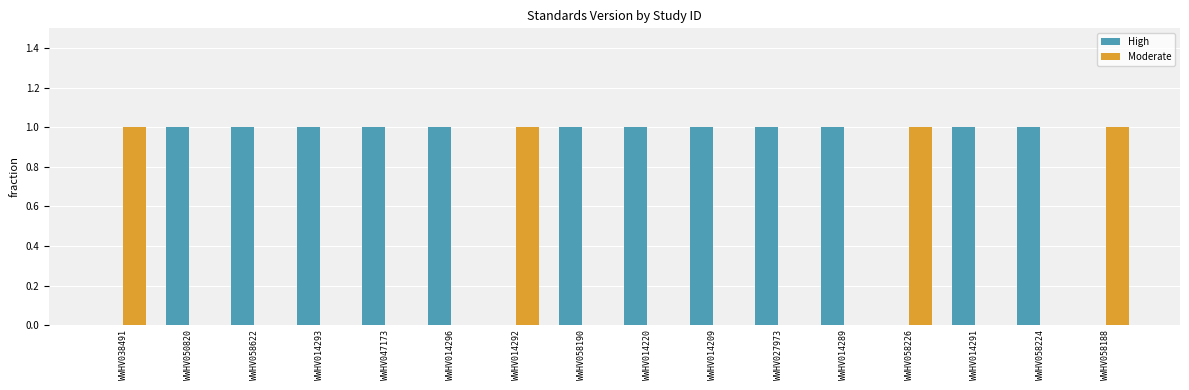

Reading left to right, list all the values displayed in this chart.

High: WWHV038491=0	WWHV050820=1	WWHV058622=1	WWHV014293=1	WWHV047173=1	WWHV014296=1	WWHV014292=0	WWHV058190=1	WWHV014220=1	WWHV014209=1	WWHV027973=1	WWHV014289=1	WWHV058226=0	WWHV014291=1	WWHV058224=1	WWHV058188=0
Moderate: WWHV038491=1	WWHV050820=0	WWHV058622=0	WWHV014293=0	WWHV047173=0	WWHV014296=0	WWHV014292=1	WWHV058190=0	WWHV014220=0	WWHV014209=0	WWHV027973=0	WWHV014289=0	WWHV058226=1	WWHV014291=0	WWHV058224=0	WWHV058188=1